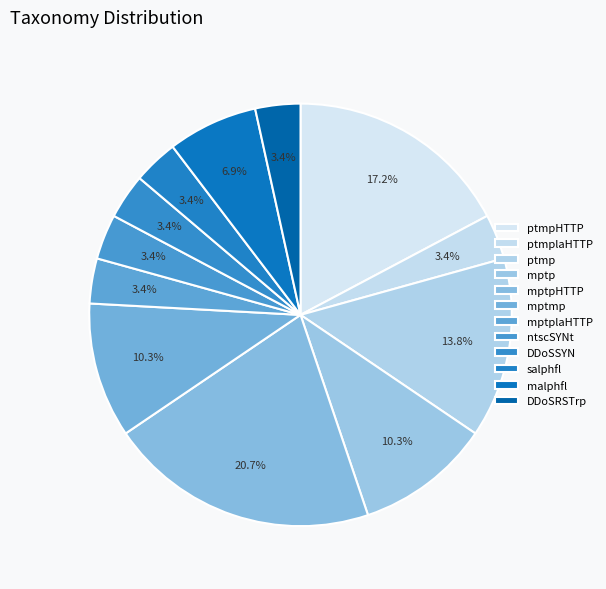

To the nearest percent, what is the combined percentage of DDoSSYN and ntscSYNt?

7%